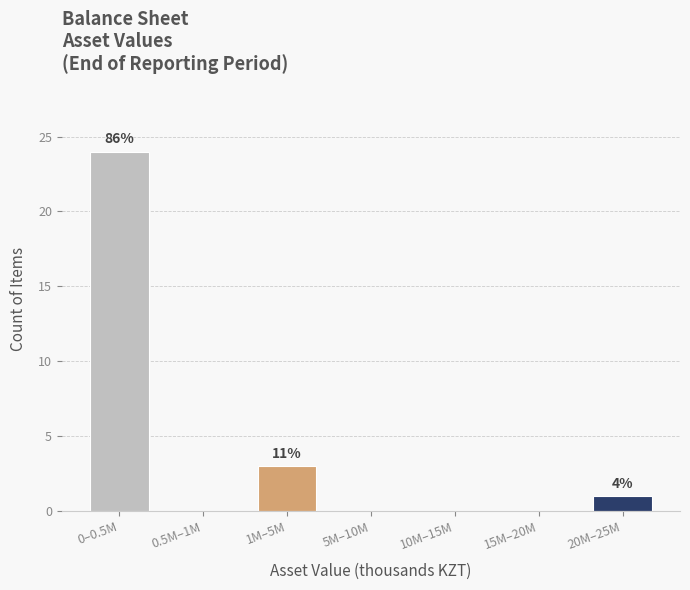

Reading left to right, list all the values displayed in this chart.

0–0.5M=24	0.5M–1M=0	1M–5M=3	5M–10M=0	10M–15M=0	15M–20M=0	20M–25M=1